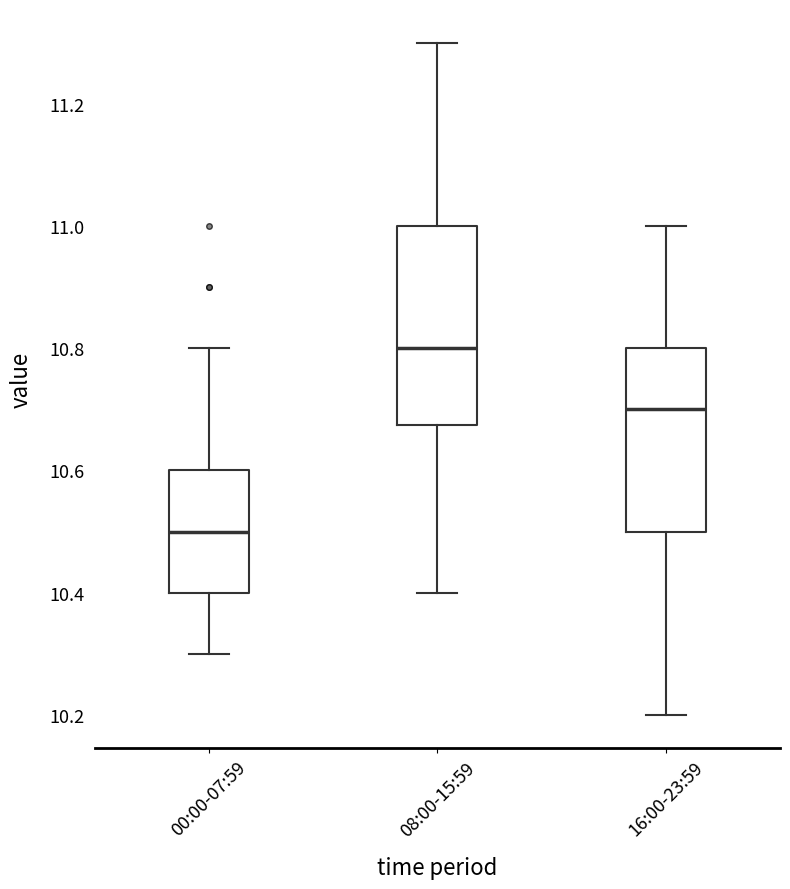

Which box is the tallest, from its lower edge to its upper edge?

08:00-15:59